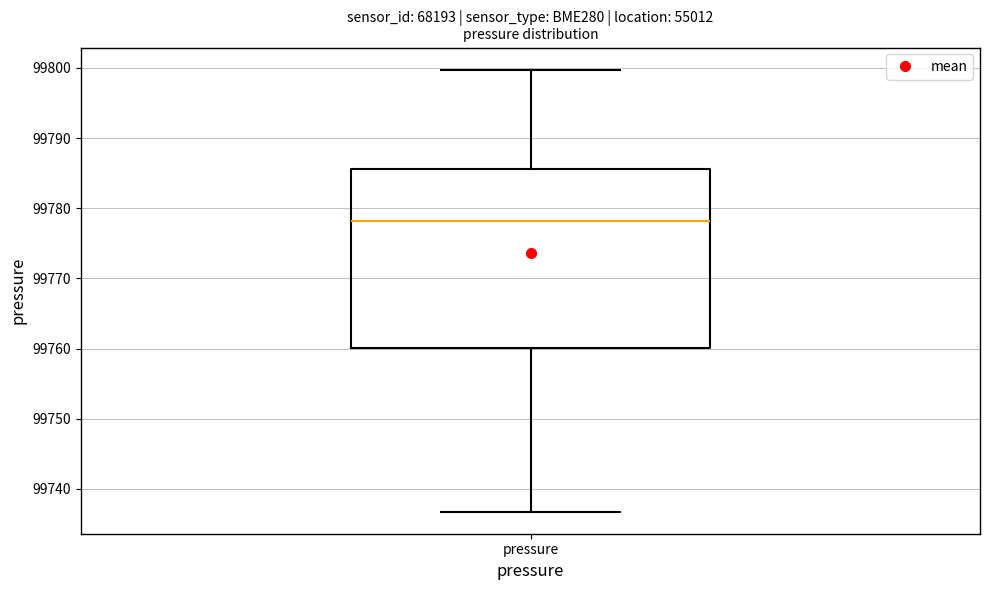

Where is the lower edge of the box for pressure on the y-axis? The values are not printed on the chart, so give them approximately, as read against the axis.

99760